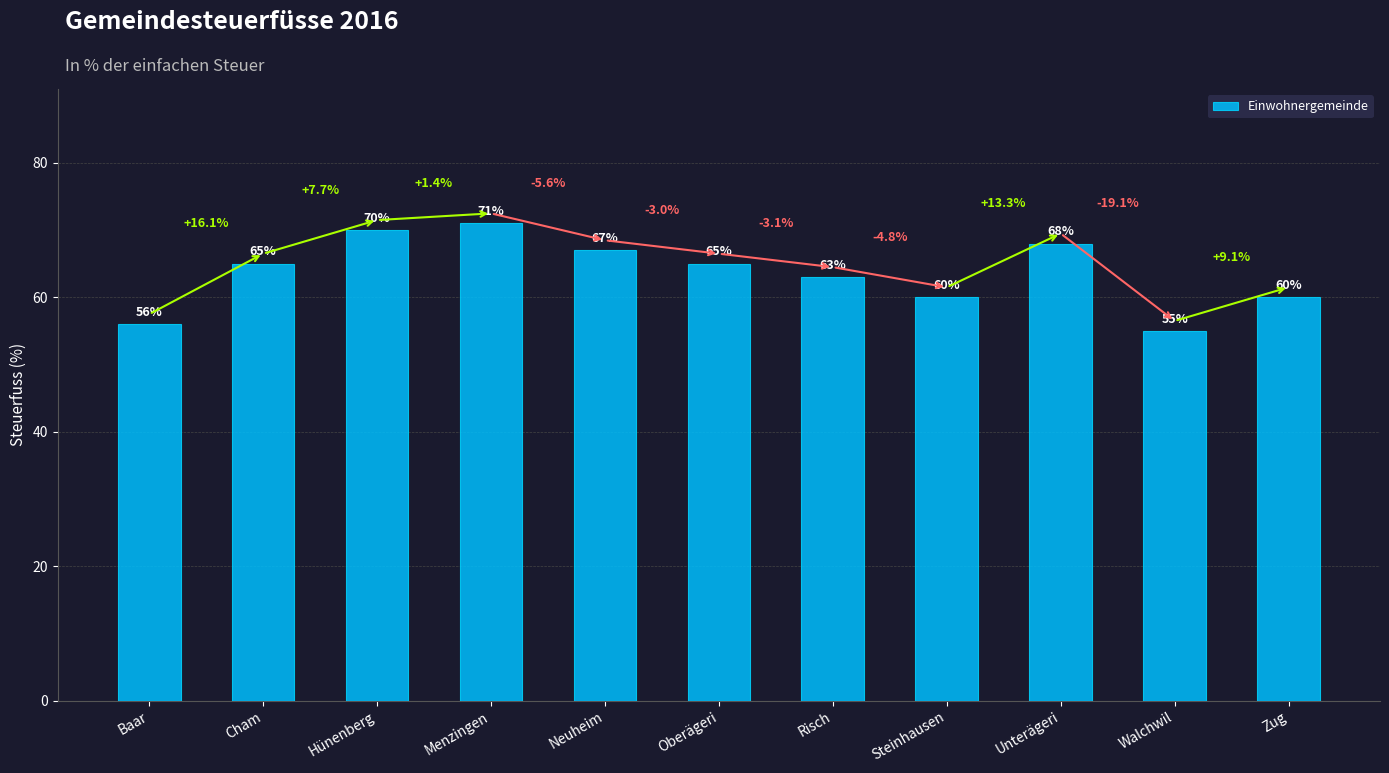

Which category has the lowest value across all series?

Walchwil